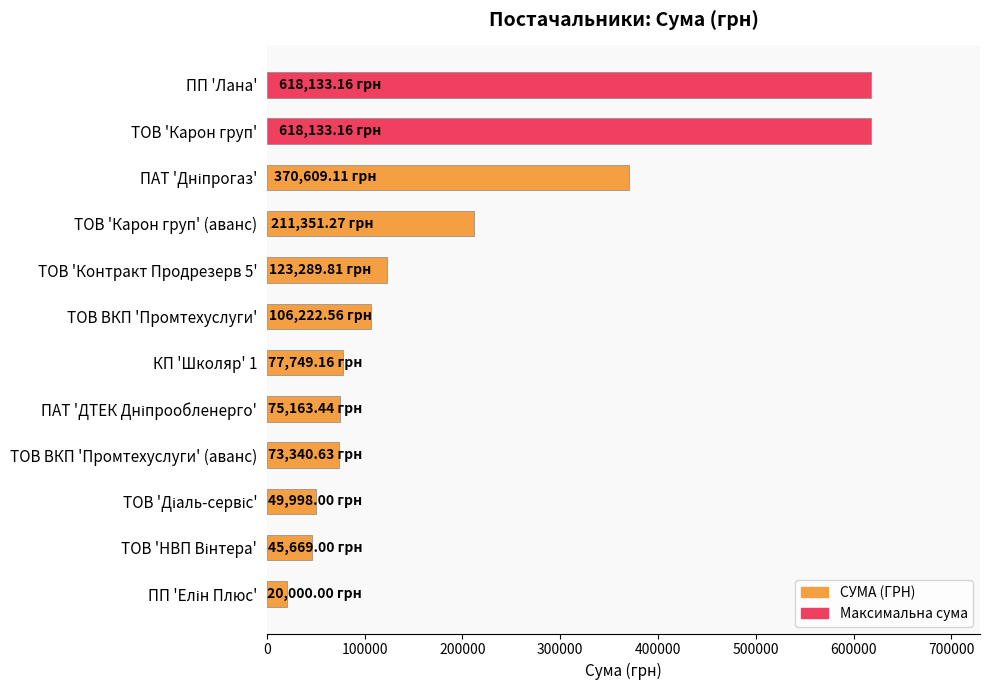

What is the label of the 11th bar from the bottom?

ТОВ 'Карон груп'